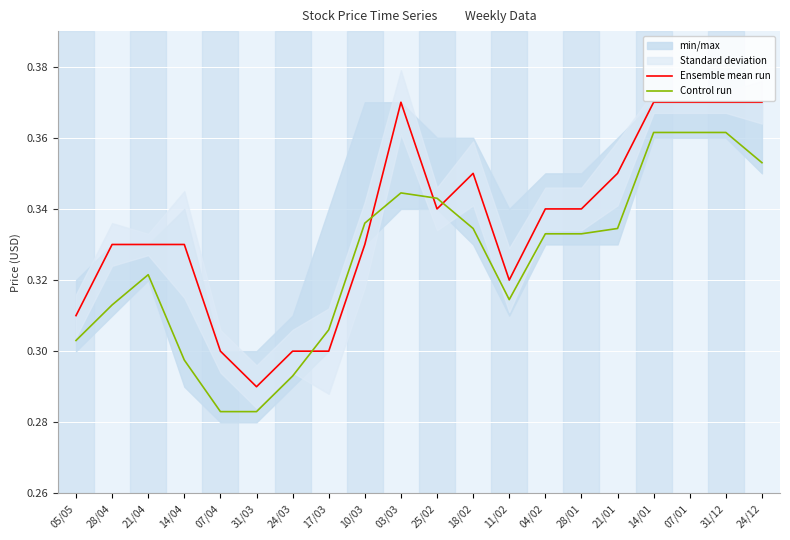

What is the smallest value displayed?

0.3